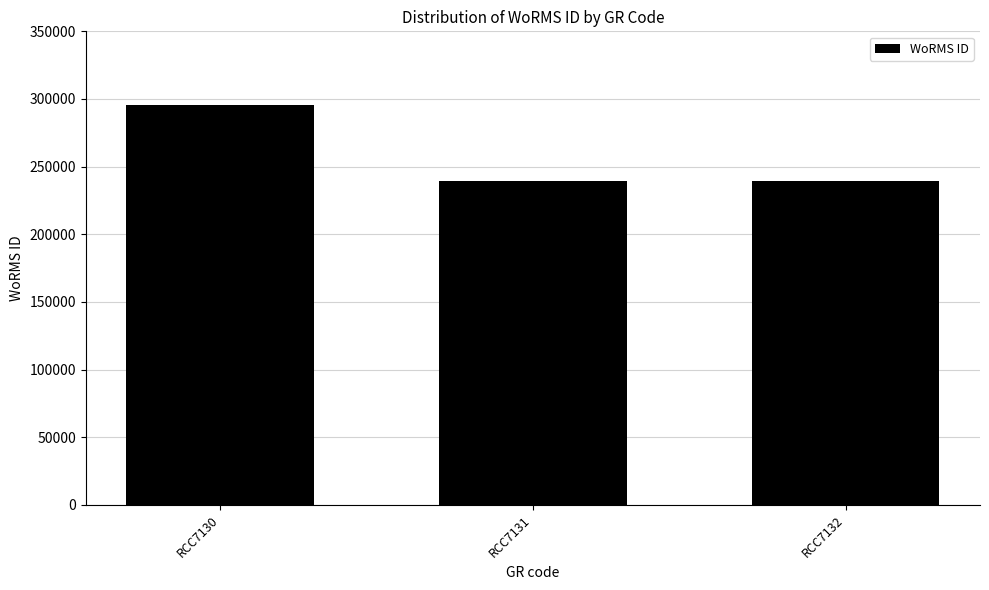

The chart shows a value of 295864 at RCC7130. True or false?

True